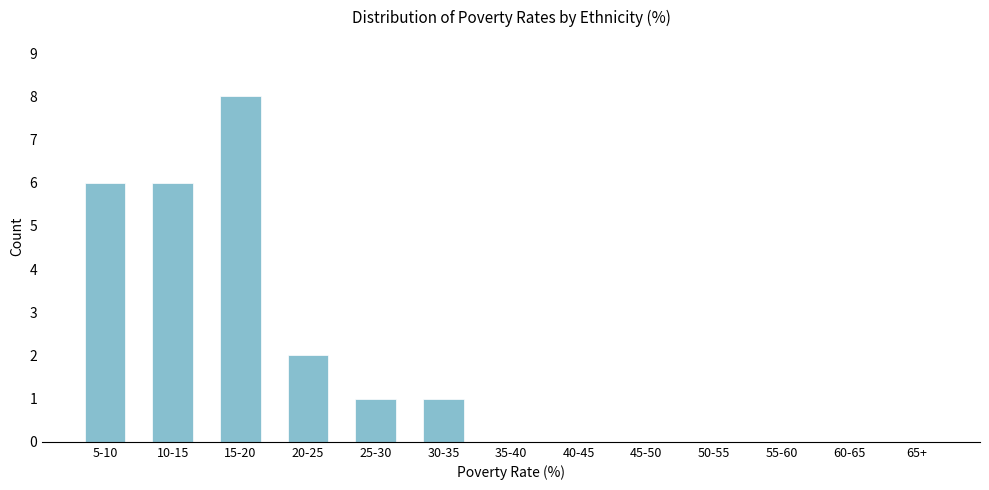

Reading left to right, extract all data points from this chart.

5-10=6	10-15=6	15-20=8	20-25=2	25-30=1	30-35=1	35-40=0	40-45=0	45-50=0	50-55=0	55-60=0	60-65=0	65+=0